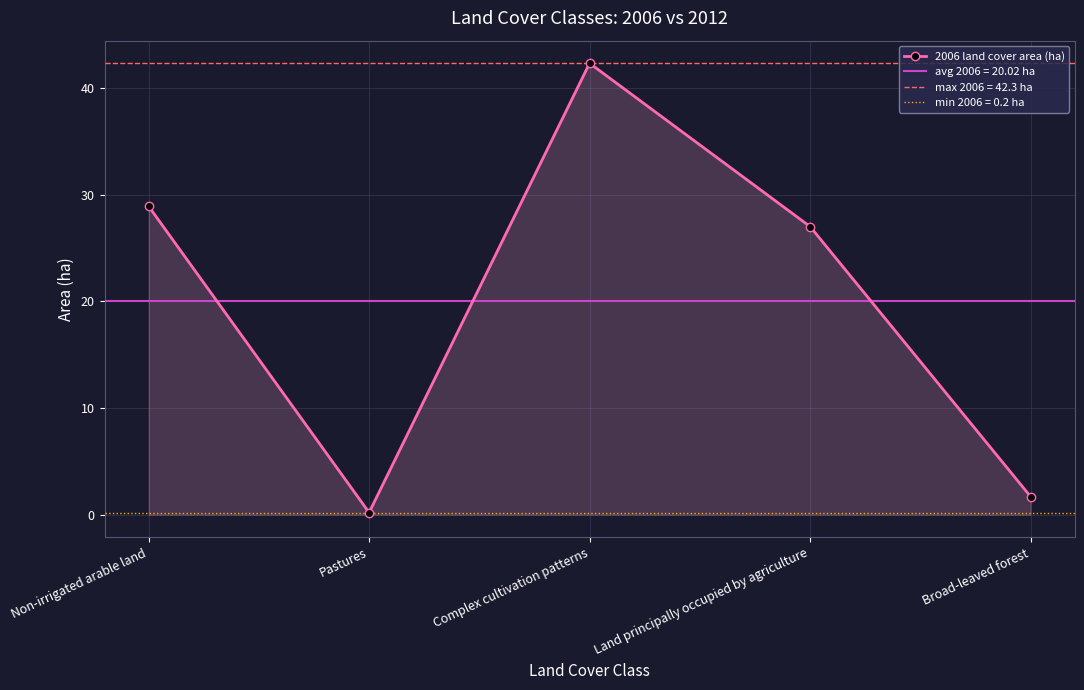

What is the label of the 4th point from the left?

Land principally occupied by agriculture